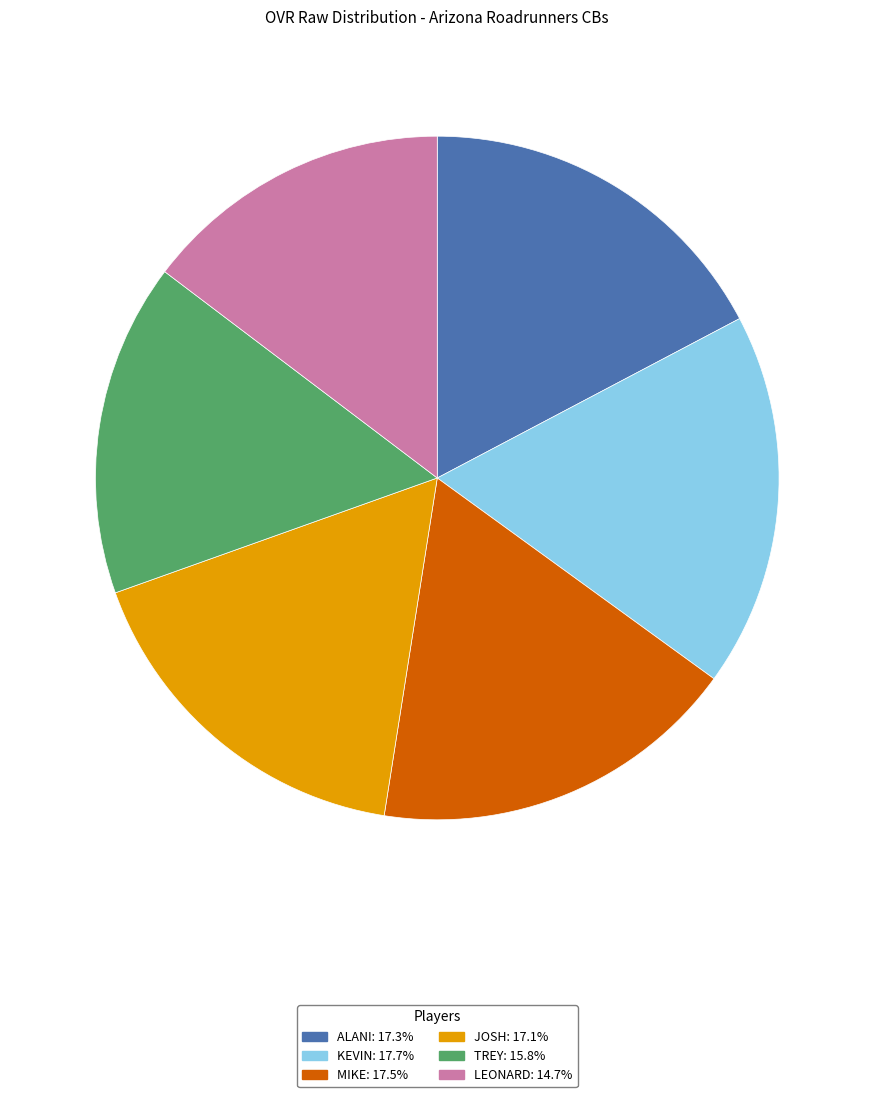

Is there any slice that represents more than half of the pie?

No